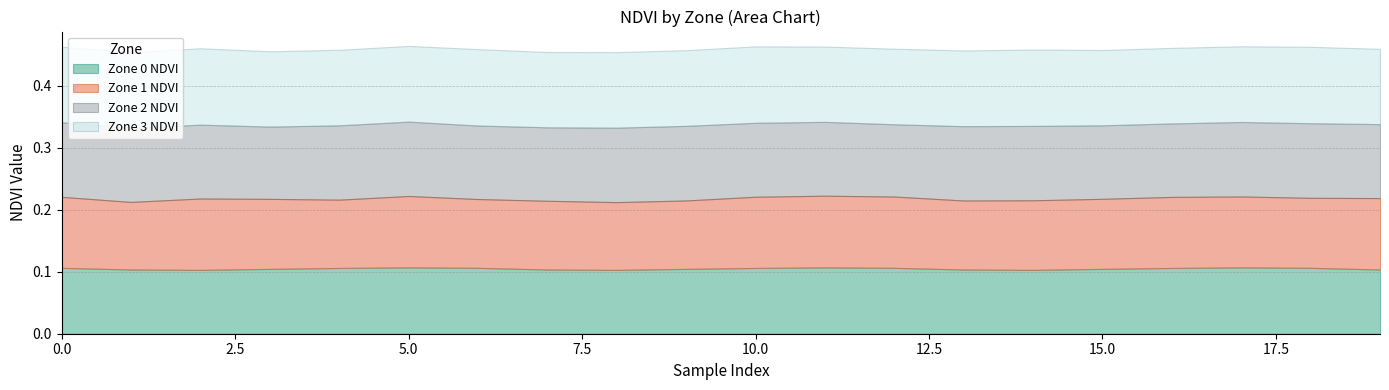

What is the sum of all Zone 3 NDVI values?

2.4